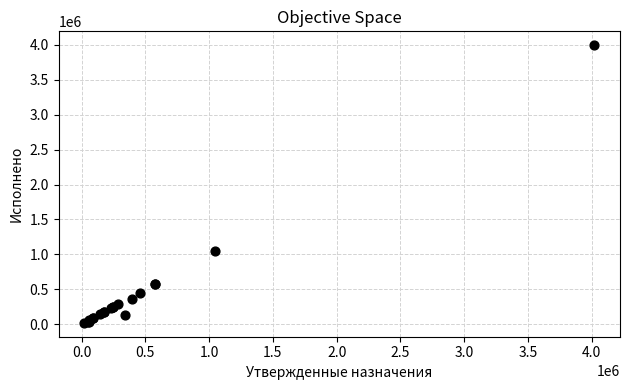

What Y value in the scatter plot is closest to 2007772?

1042344.4